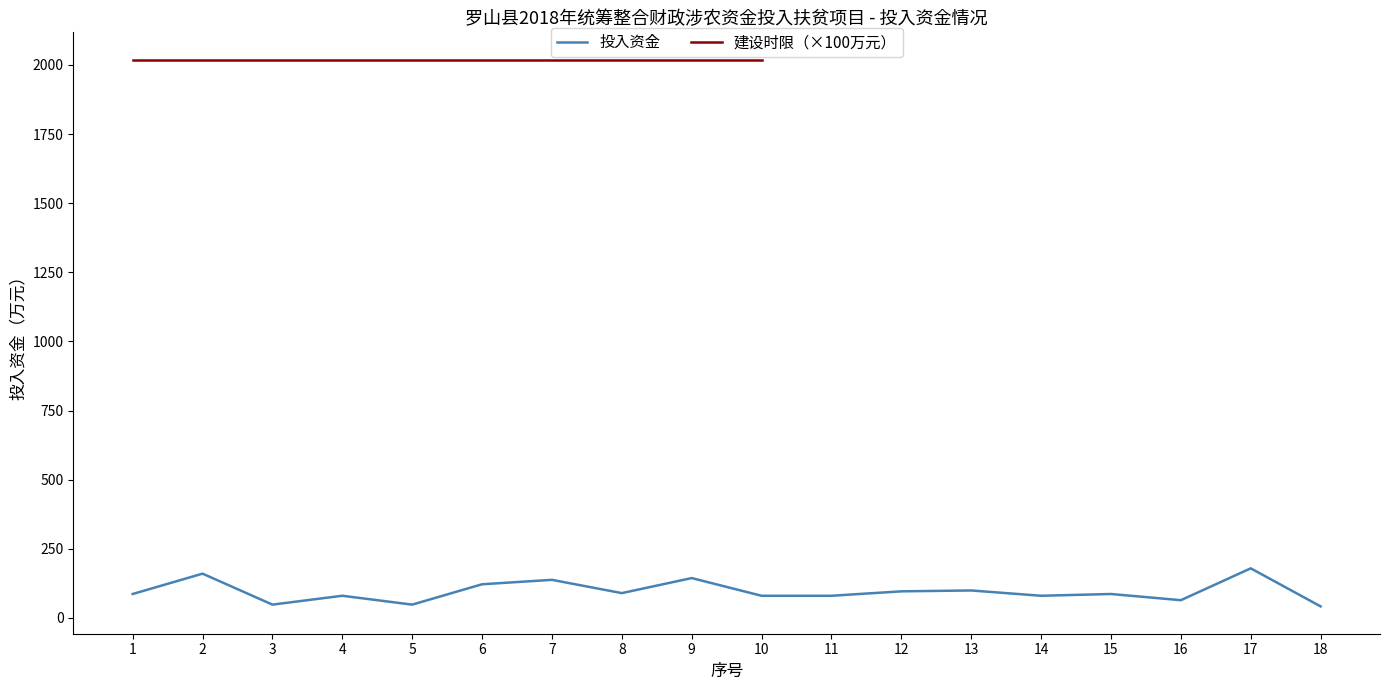

What is the smallest value displayed?

41.6